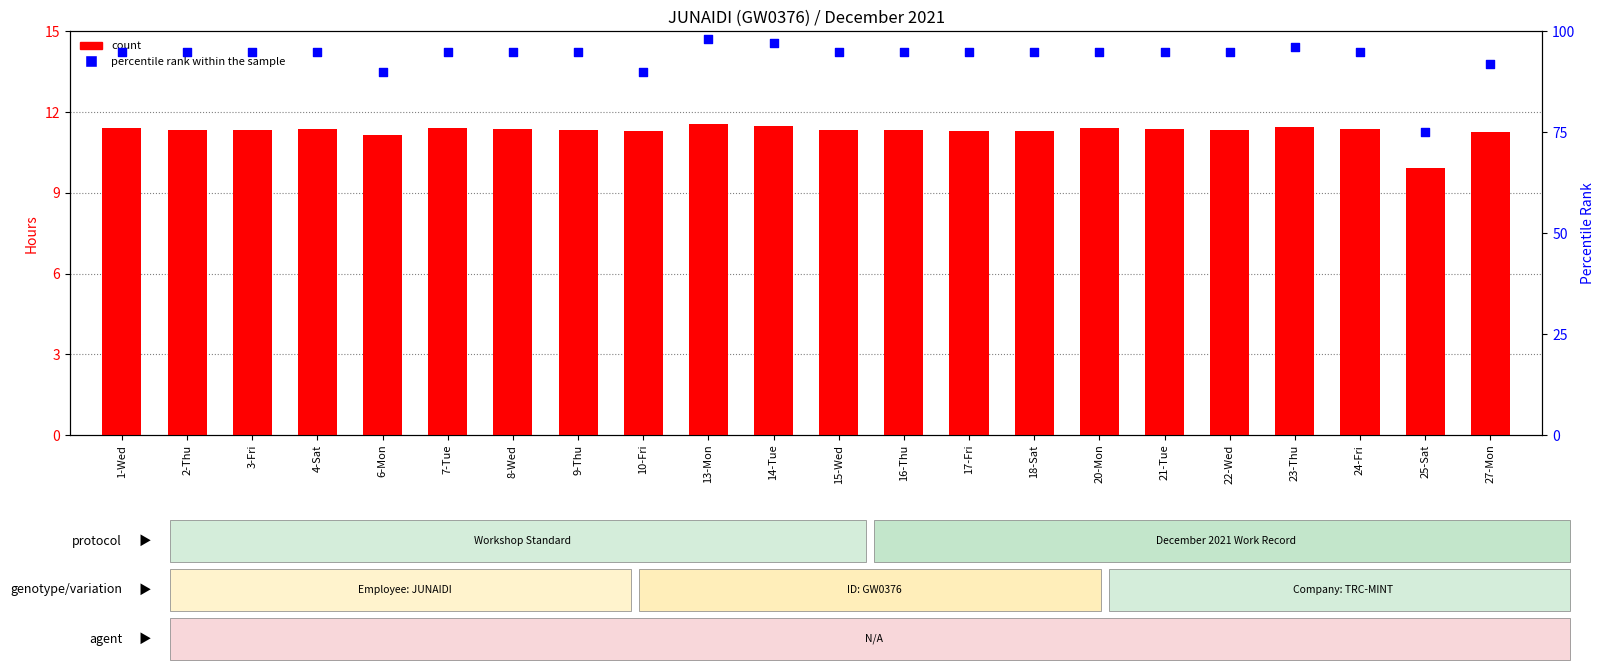

What are all the series names shown in the legend?

count, percentile rank within the sample